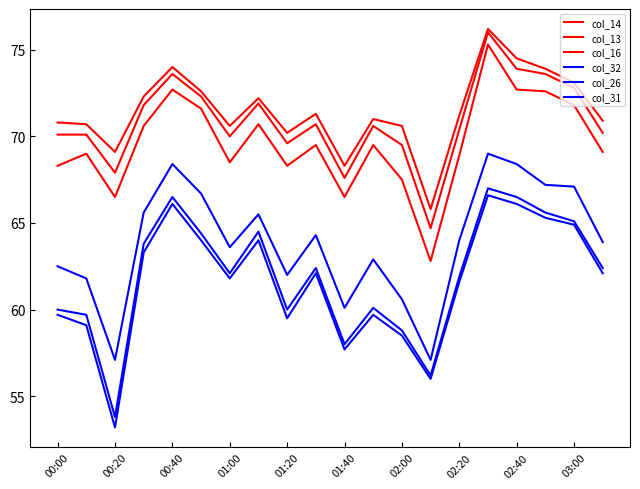

Does the chart display data point markers on the line(s)?

No